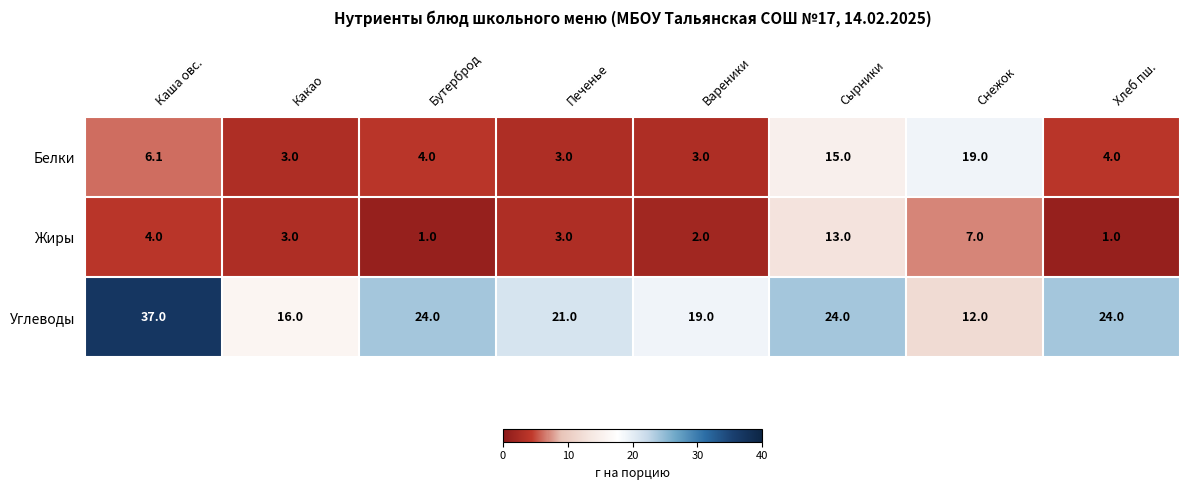

Reading right to left, transcribe all the data shown in this chart.

Белки: 4.0	19.0	15.0	3.0	3.0	4.0	3.0	6.1
Жиры: 1.0	7.0	13.0	2.0	3.0	1.0	3.0	4.0
Углеводы: 24.0	12.0	24.0	19.0	21.0	24.0	16.0	37.0